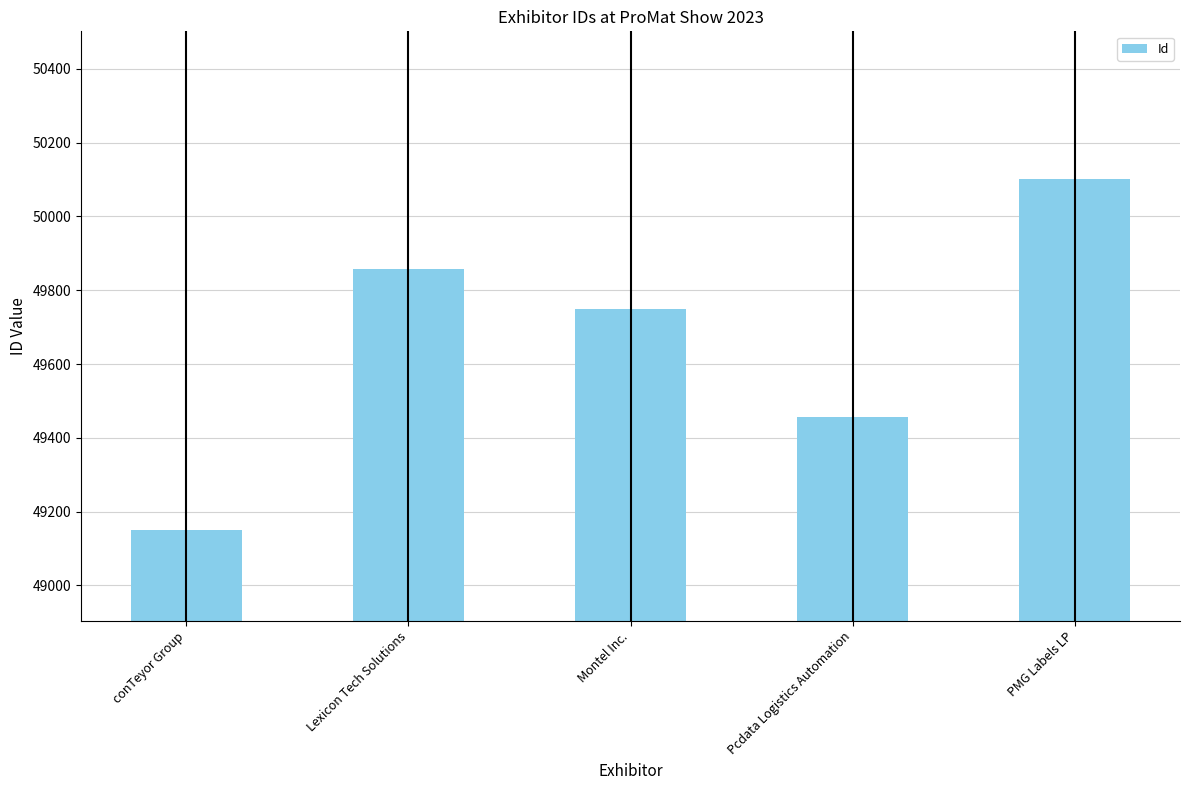

What is the maximum value shown in the chart?

50101